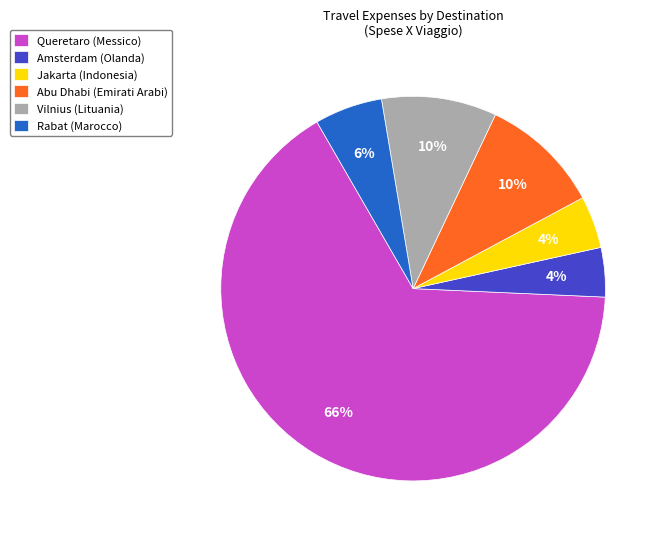

Count the number of slices in the pie.

6